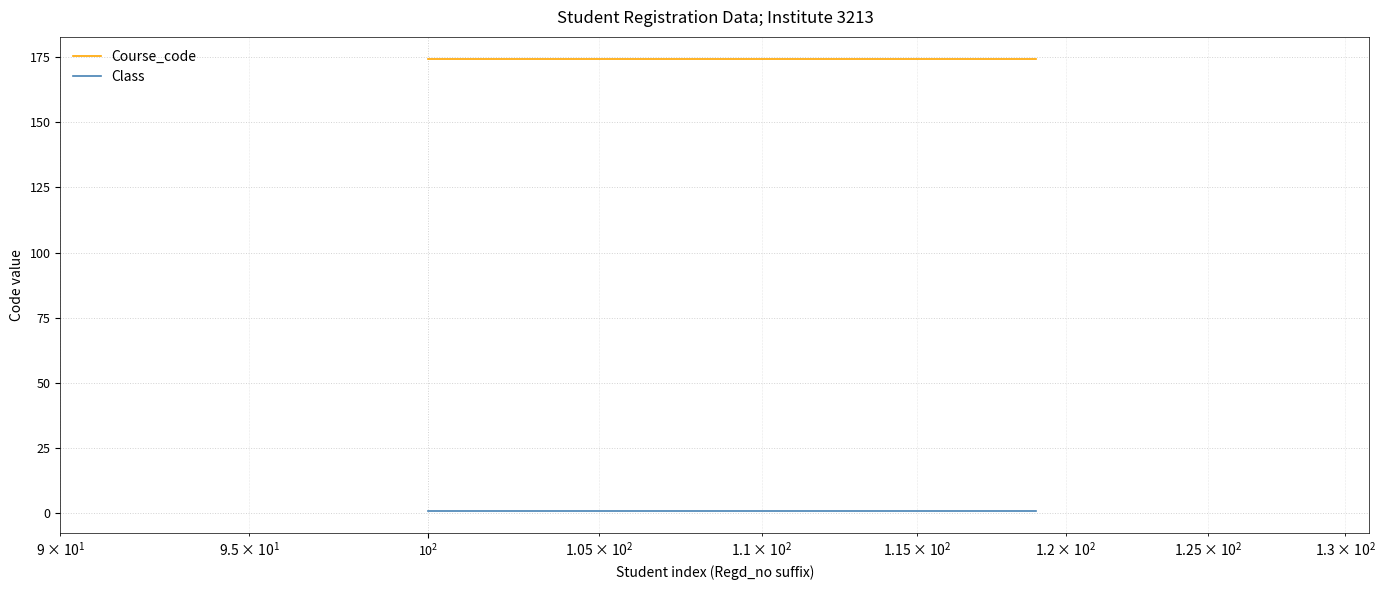

Rank the series by their maximum value, from highest to lowest.

Course_code, Class